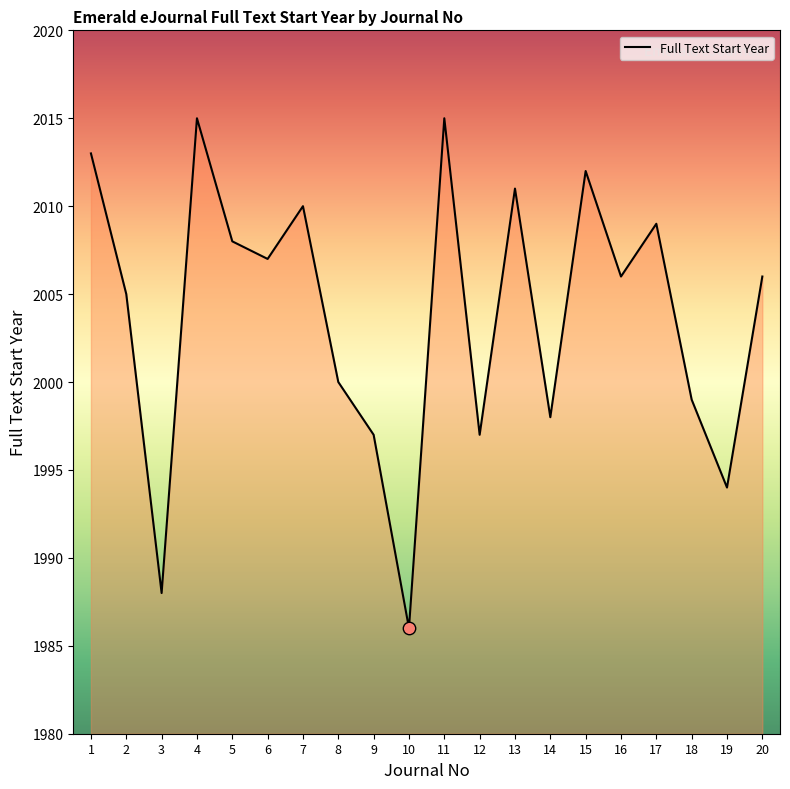

Approximately how many times larger is the value at 8 compared to 2?

1.0